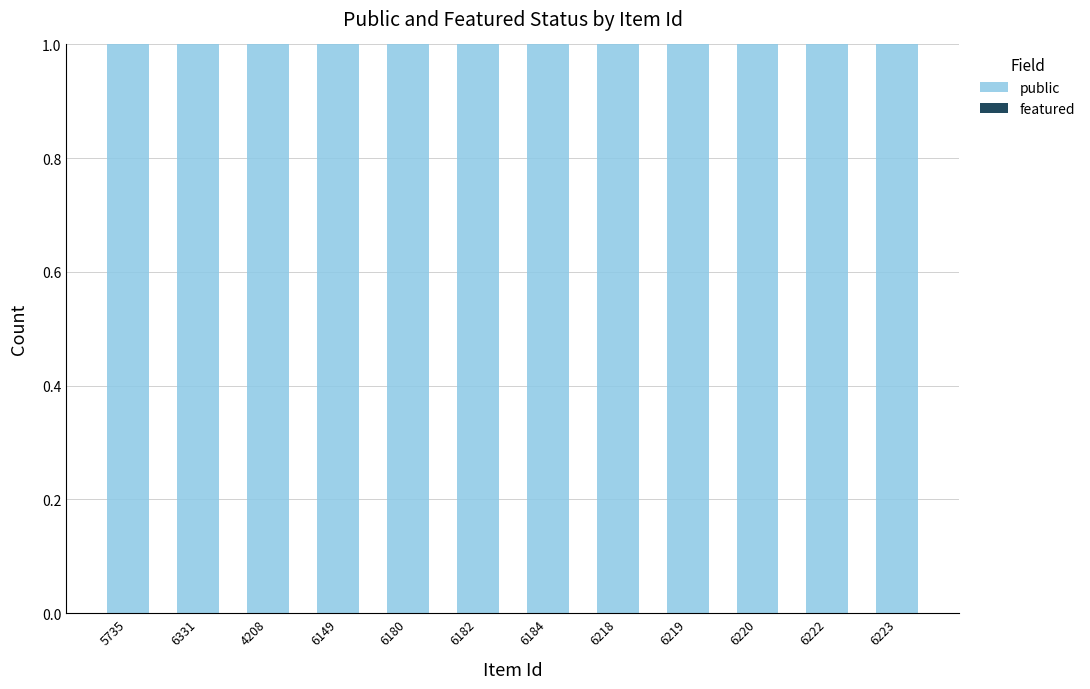

Where is featured nearest to the value 0?

5735